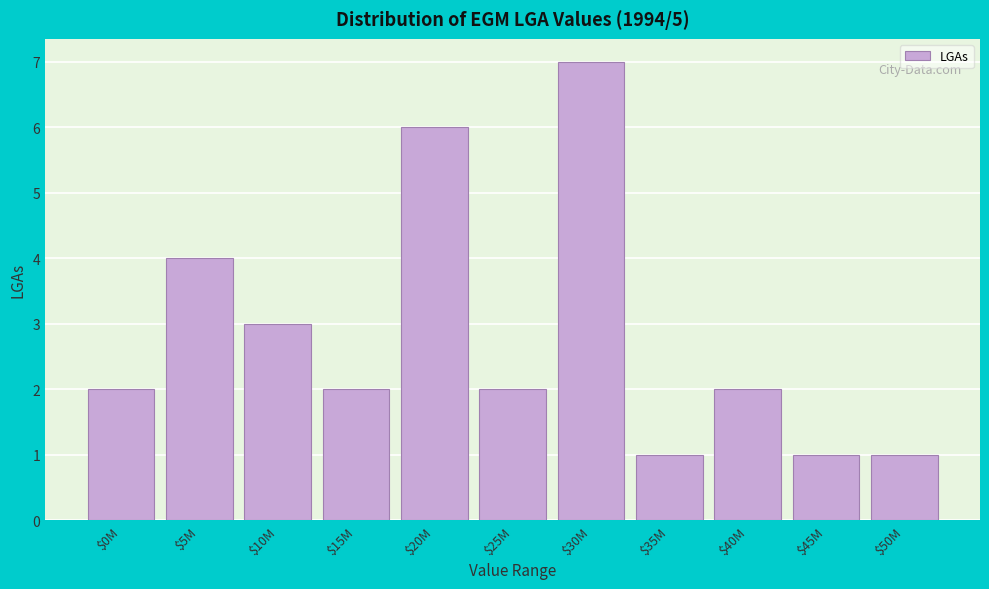

Reading right to left, extract all data points from this chart.

1	1	2	1	7	2	6	2	3	4	2